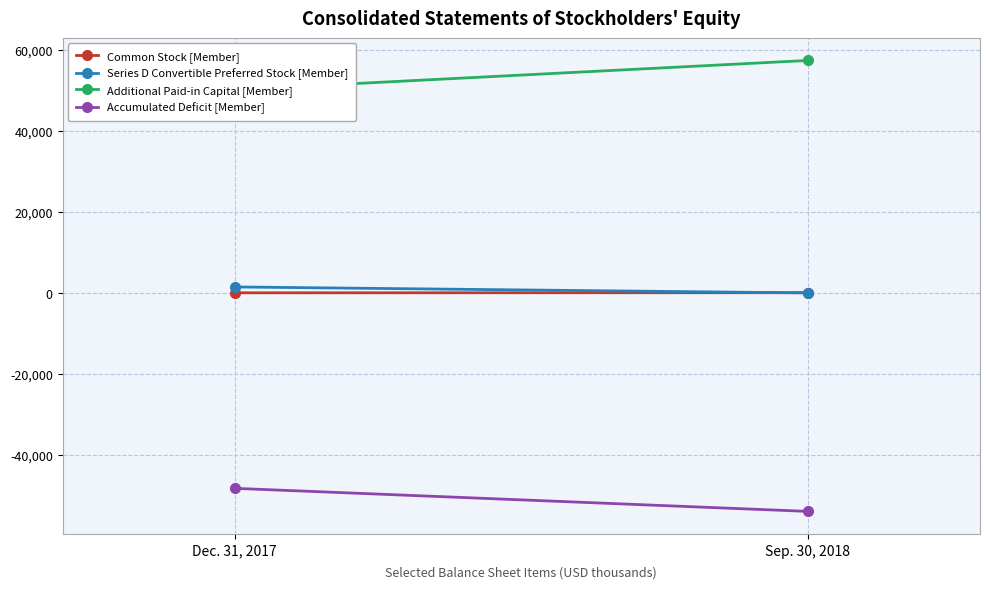

Which category has the lowest value in the Additional Paid-in Capital [Member] series?

Dec. 31, 2017